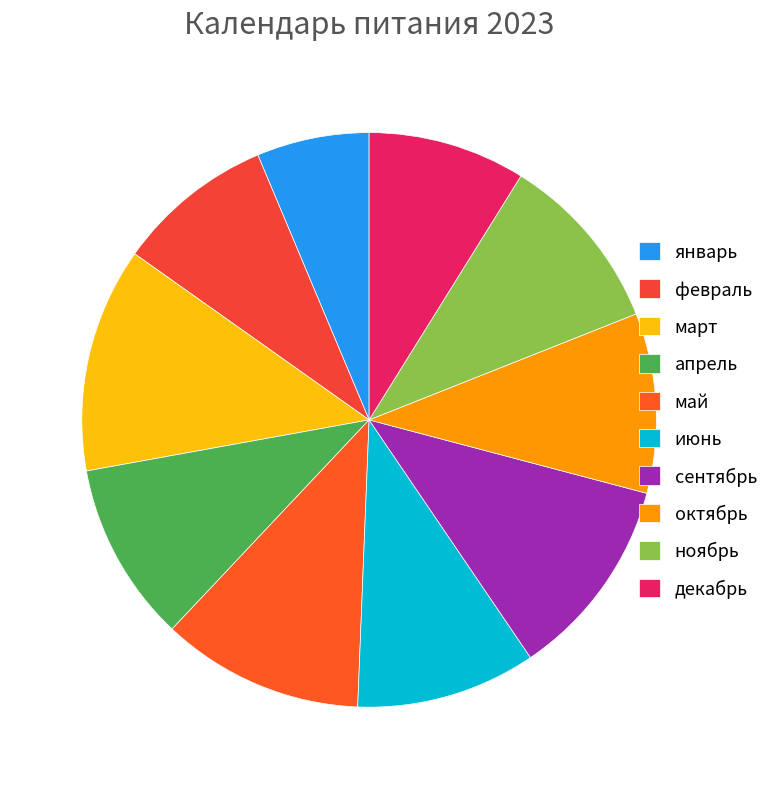

To the nearest percent, what is the difference between the сентябрь and февраль slice percentages?

3%